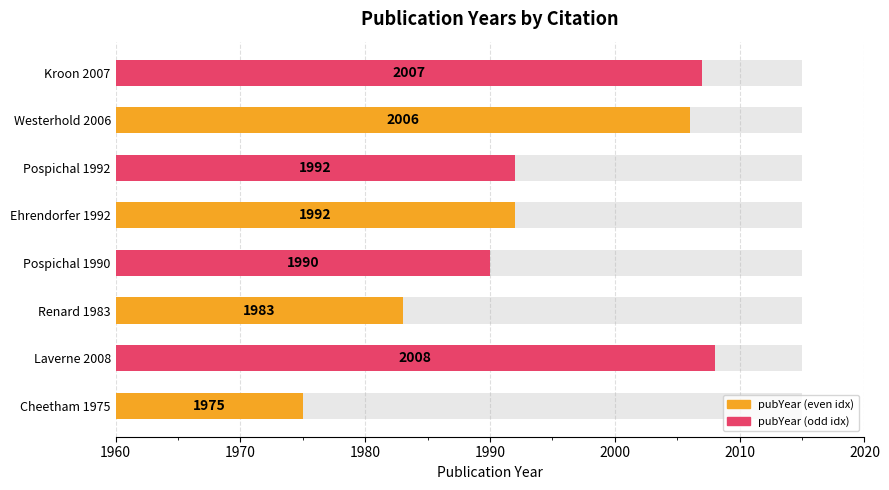

The chart shows a value of 17 at Pospichal 1992. True or false?

False